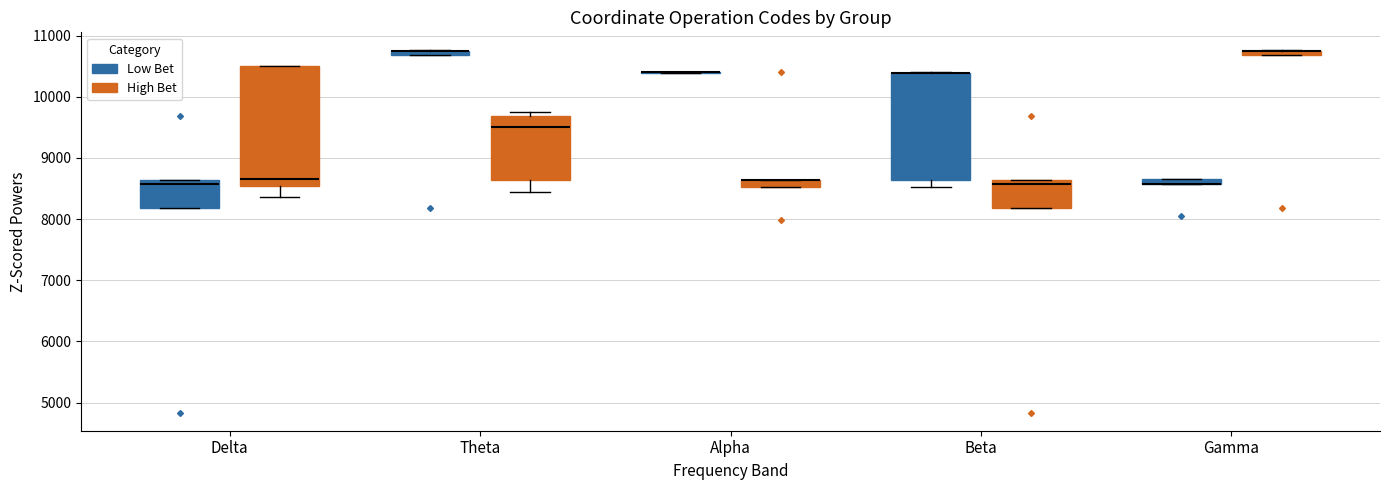

Which box is the tallest, from its lower edge to its upper edge?

Delta (High Bet)